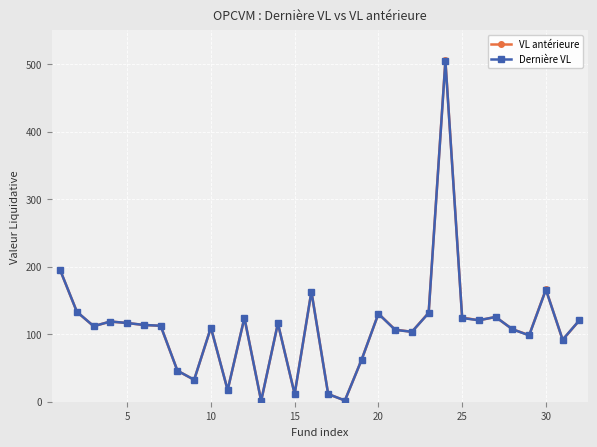

What is the greatest value displayed?

505.5